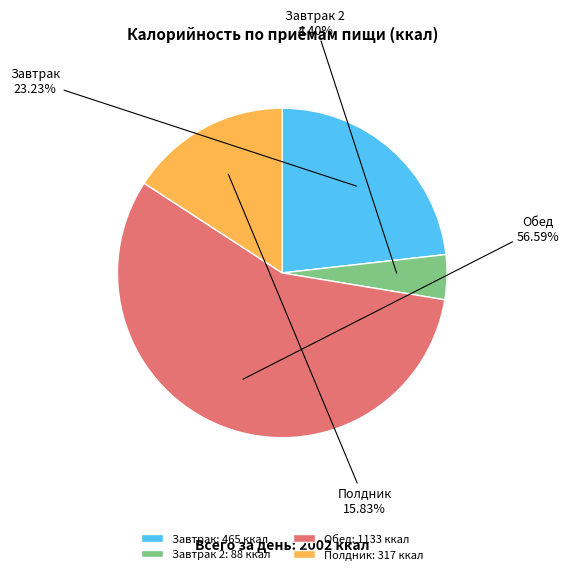

To the nearest percent, what percentage of the pie is Обед?

57%